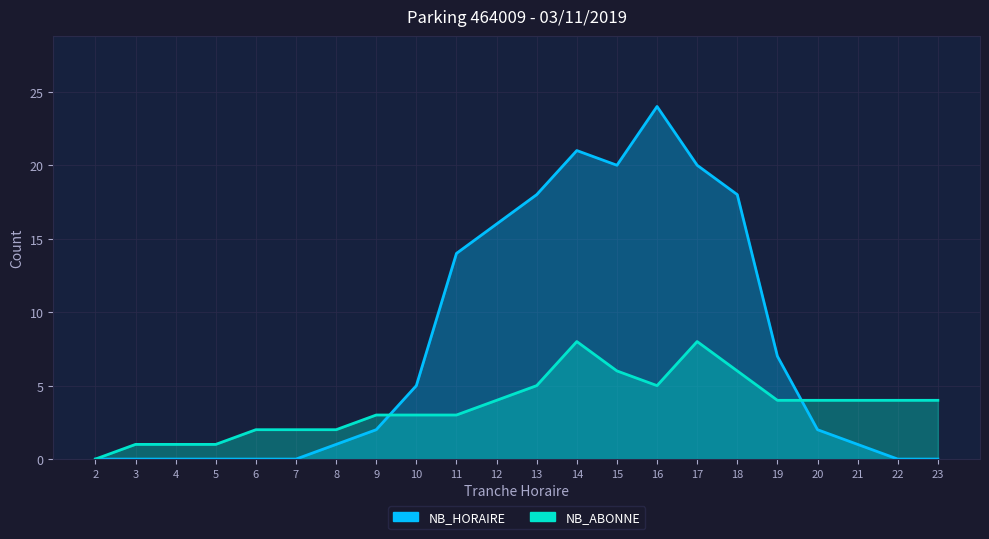

At how many categories does at least one series exceed 18?

4